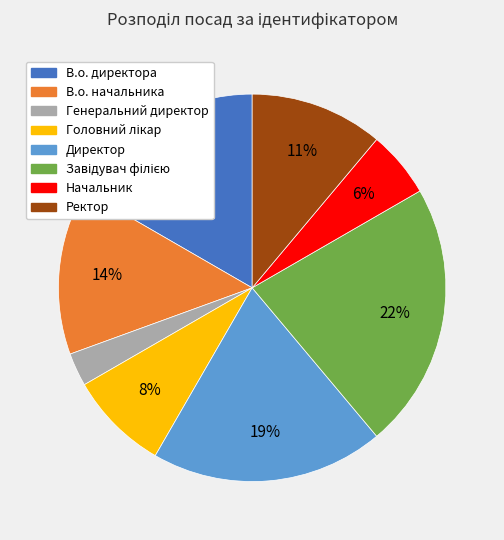

Count the number of slices in the pie.

8